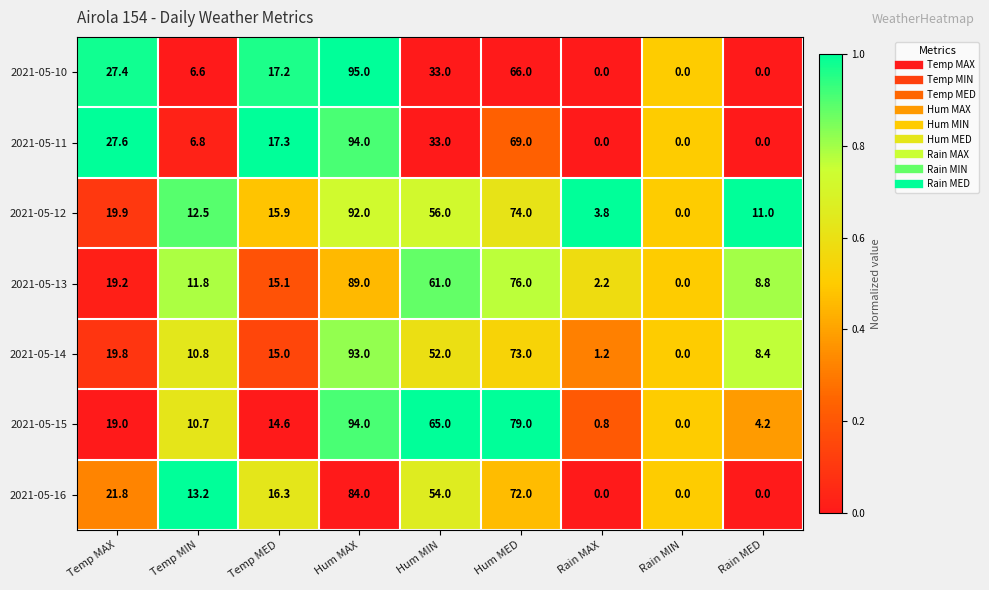

What is the spread (max minus min) of values at Hum MAX?

11.0